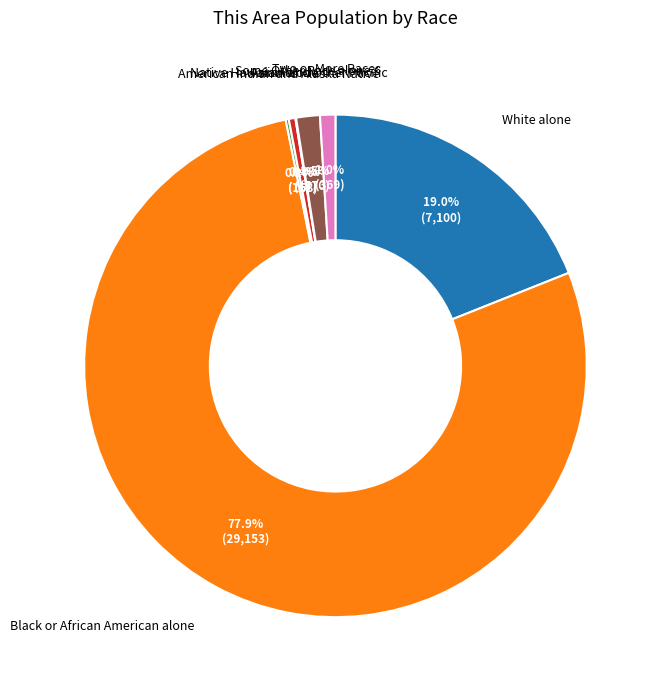

Is the sum of Black or African American alone and Some Other Race alone greater than half?

Yes